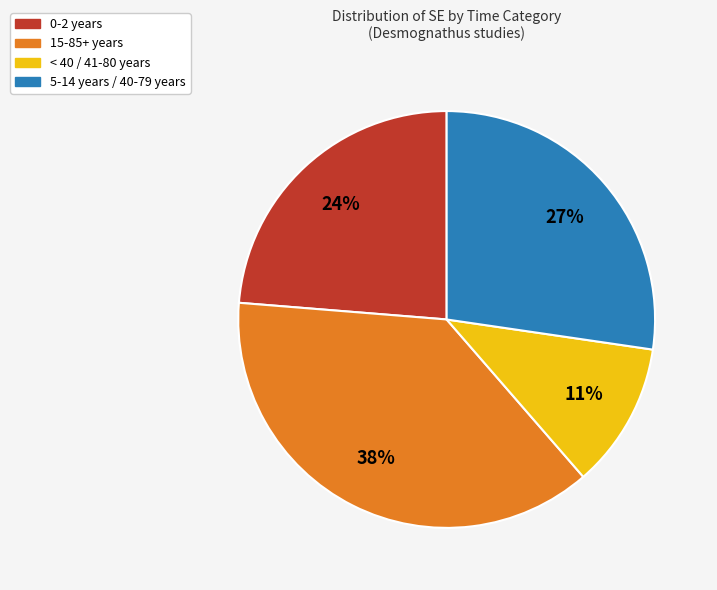

Does any single category account for the majority?

No